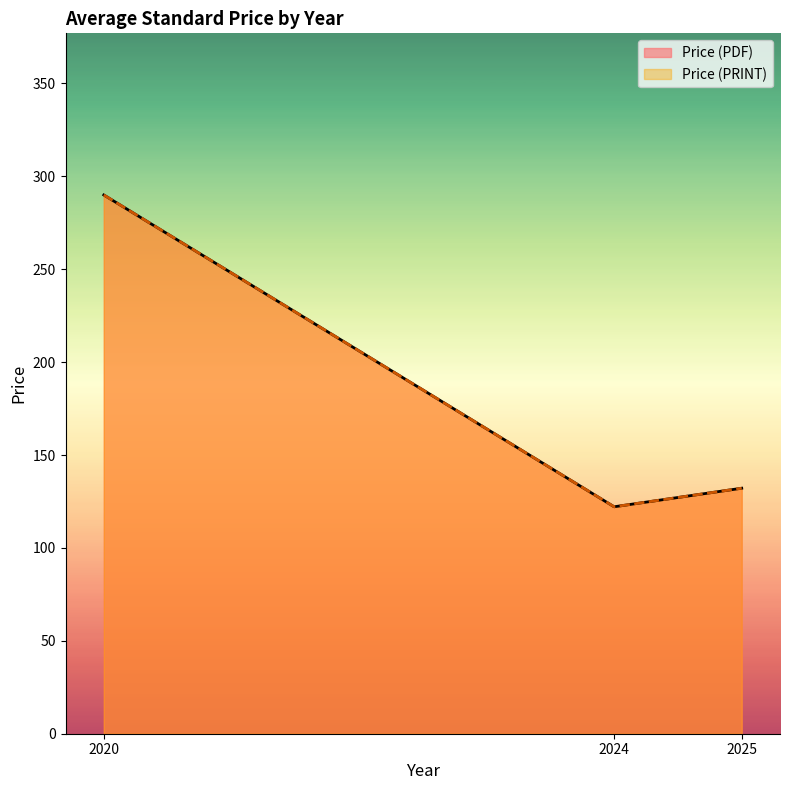

The value of Price (PRINT) at 2025 is 142.7. True or false?

False